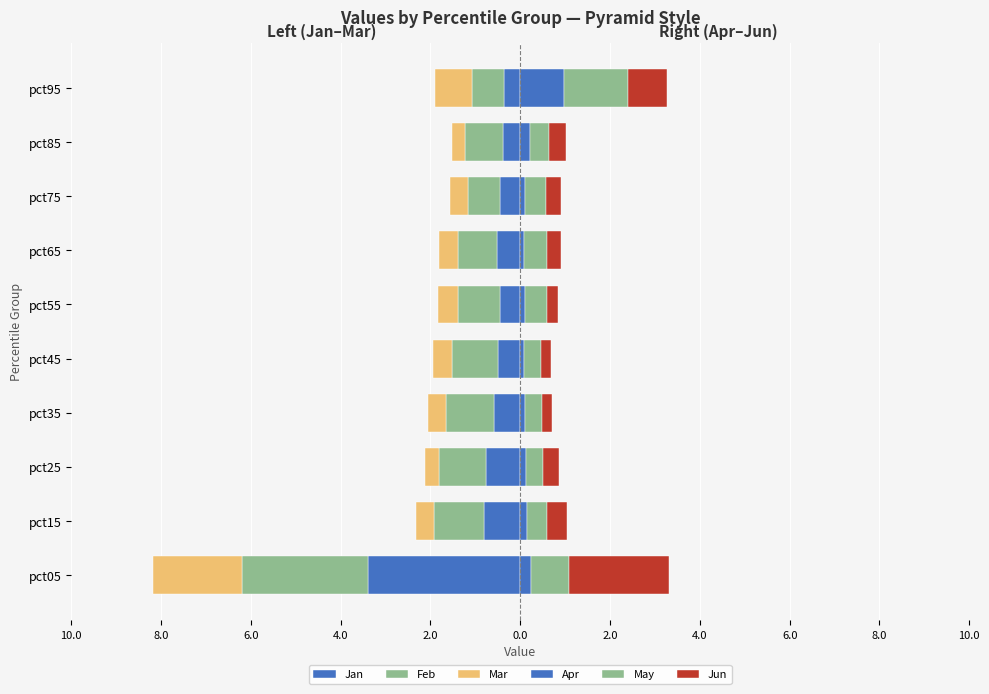

What is the maximum value for Feb?

-0.7